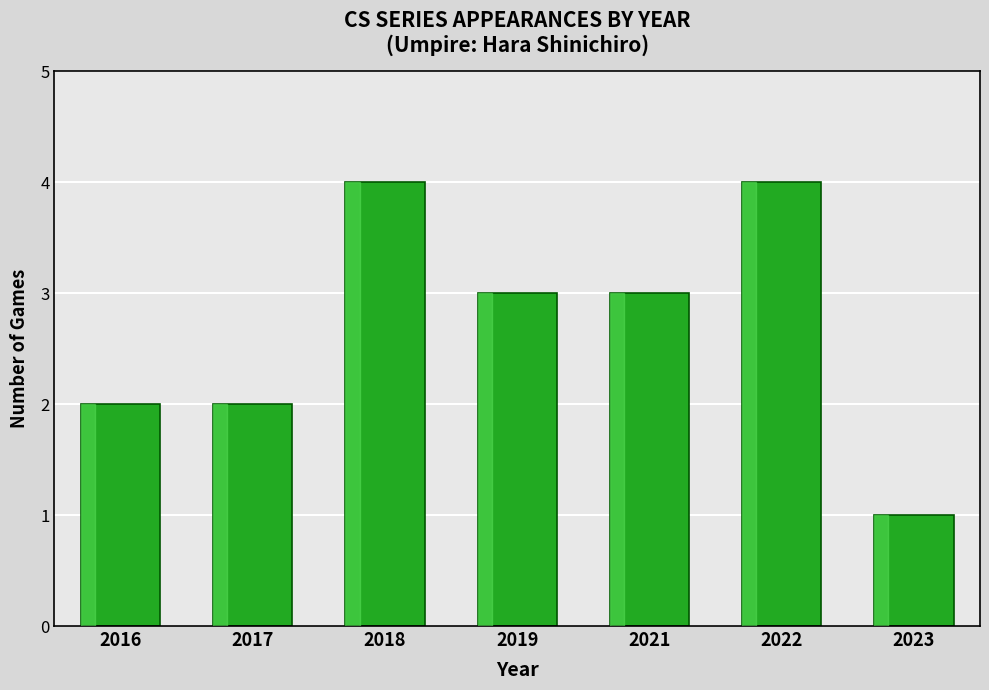

Reading left to right, list all the values displayed in this chart.

2016=2	2017=2	2018=4	2019=3	2021=3	2022=4	2023=1